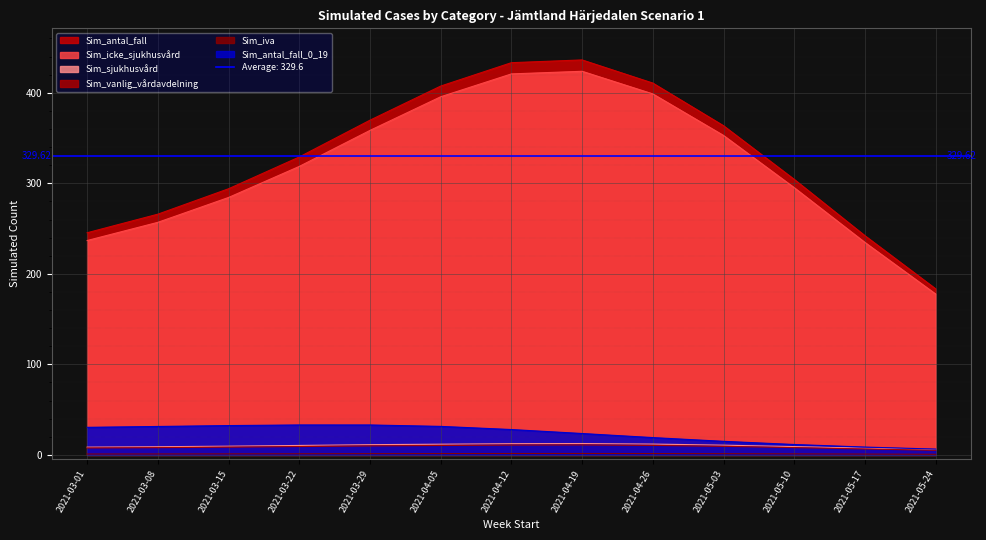

How many lines are shown in the chart?

6